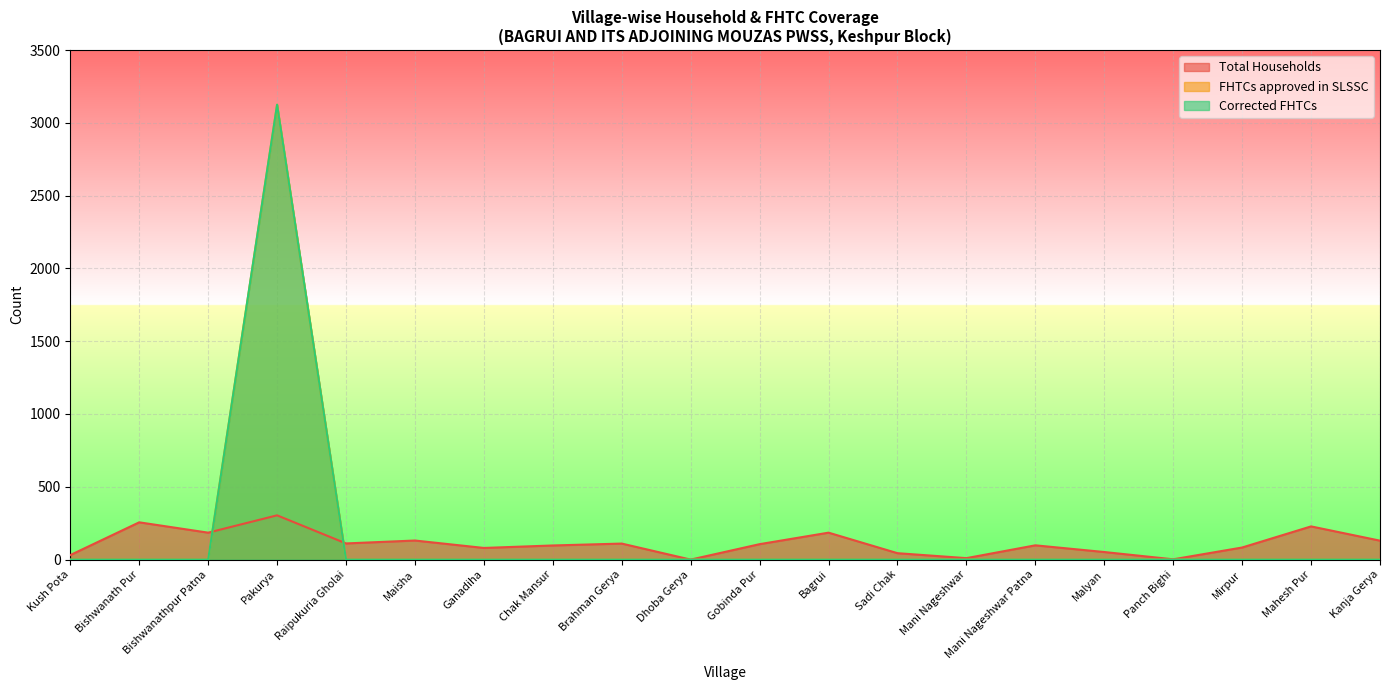

Is it true that Corrected FHTCs equals 2050 at Bishwanath Pur?

False